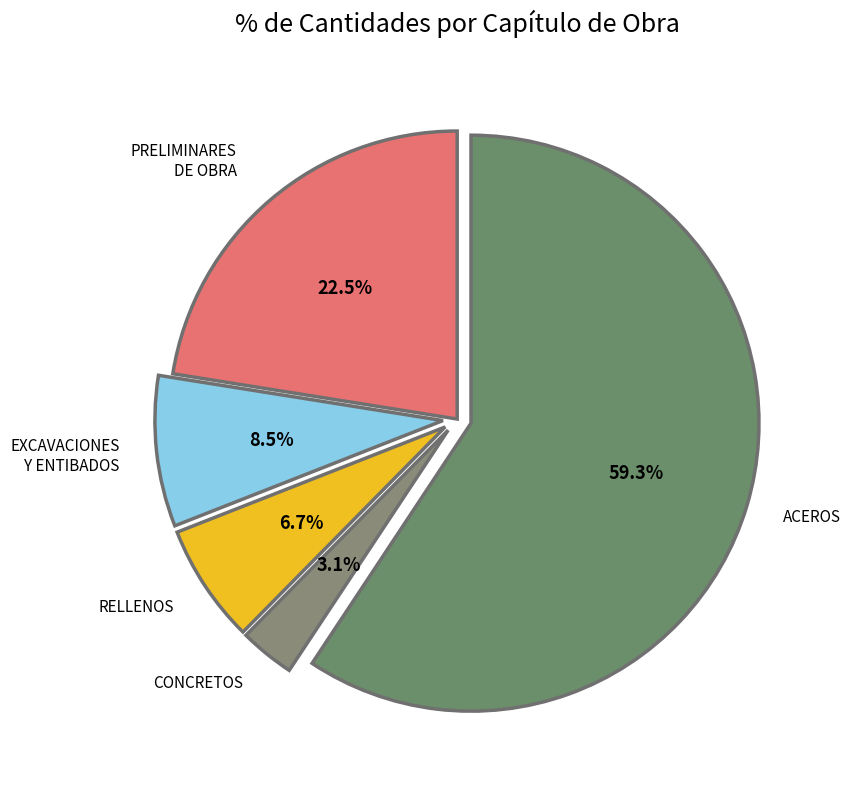

Which category has the biggest portion of the pie?

ACEROS